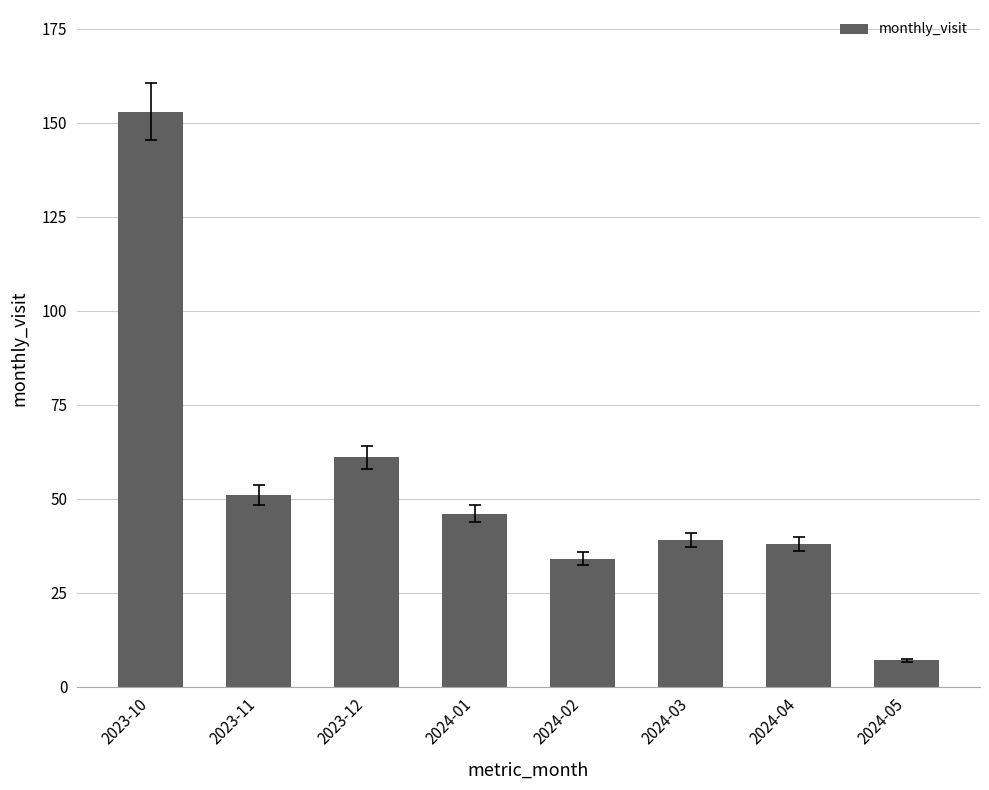

What is the minimum value shown in the chart?

7